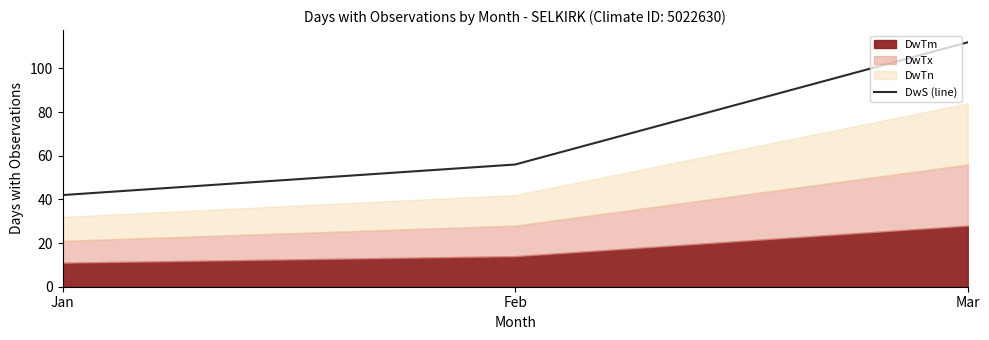

The DwS (line) series shows 201 at Mar. True or false?

False